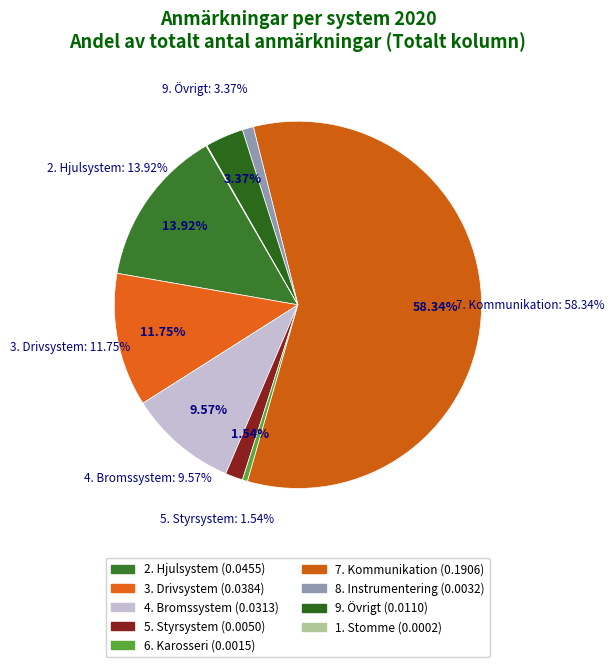

How many slices are in this pie chart?

9